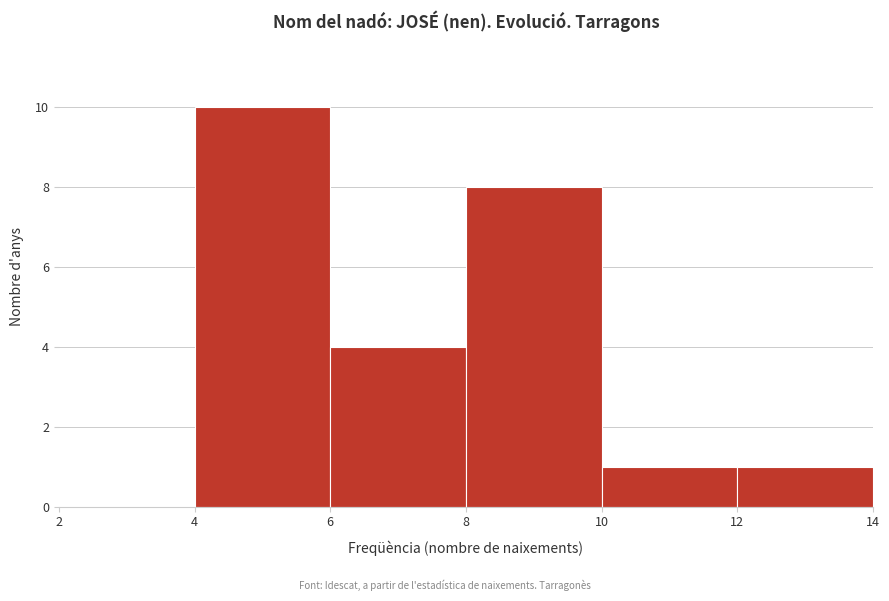

What is the height of the bar covering 10 to 12 on the x-axis? The values are not printed on the chart, so give them approximately, as read against the axis.

1